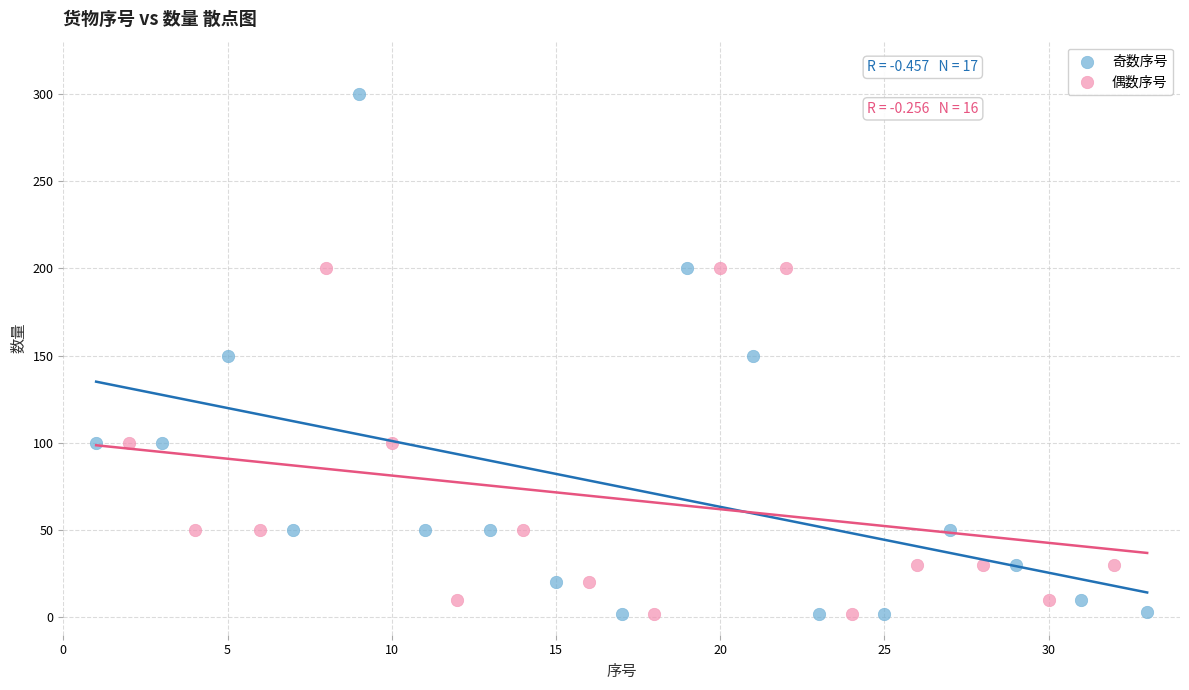

Which series has the widest spread of Y values?

奇数序号